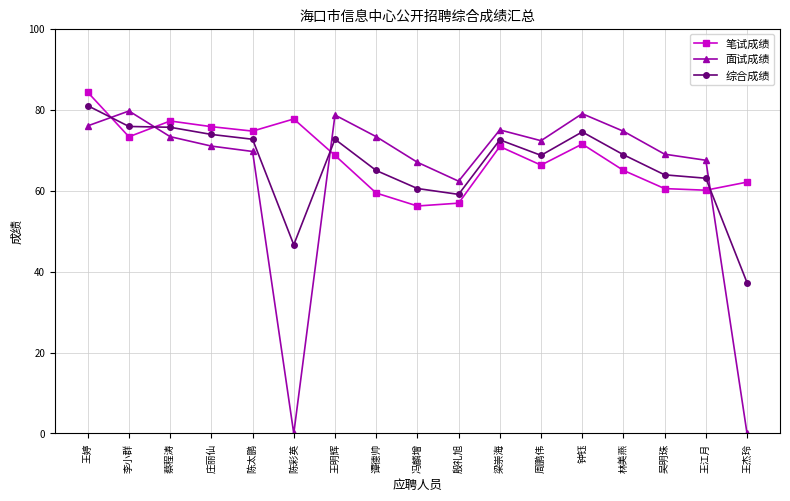

Count the number of categories in the chart.

17